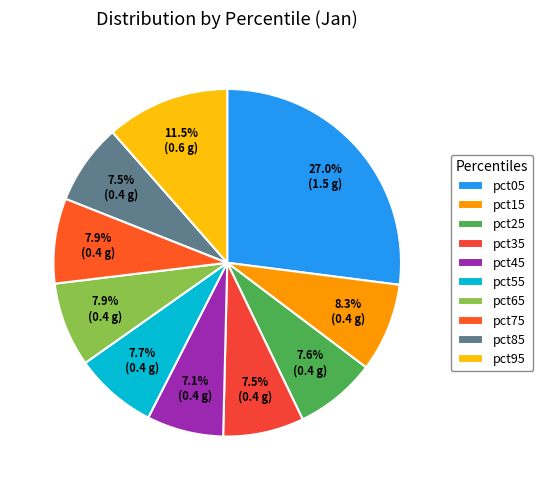

Which category has the smallest portion of the pie?

pct45